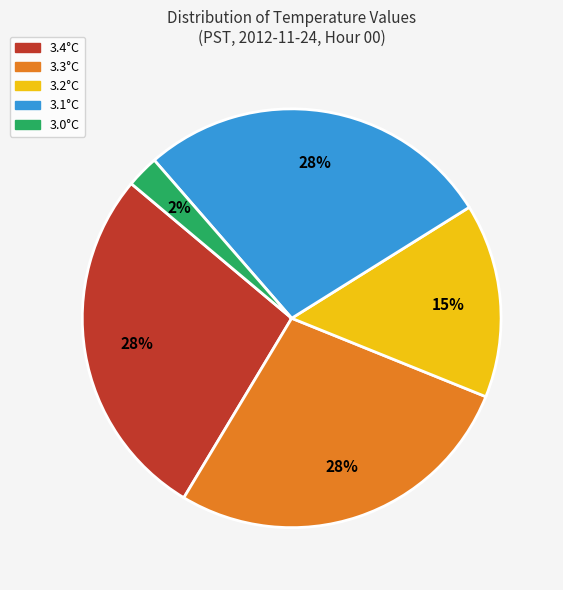

Is there any slice that represents more than half of the pie?

No